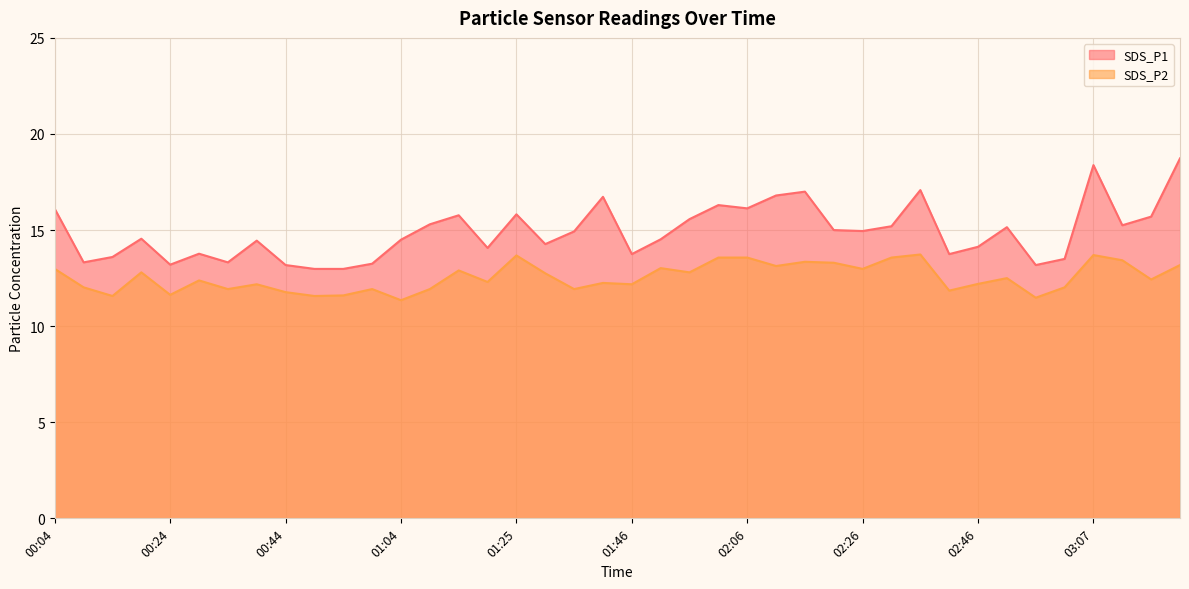

Reading left to right, extract all data points from this chart.

SDS_P1: 00:04=16.1	00:09=13.3	00:14=13.6	00:19=14.6	00:24=13.2	00:29=13.8	00:34=13.3	00:39=14.4	00:44=13.2	00:49=13.0	00:54=13.0	00:59=13.2	01:04=14.5	01:10=15.3	01:15=15.8	01:20=14.1	01:25=15.8	01:30=14.3	01:35=14.9	01:40=16.7	01:46=13.8	01:51=14.5	01:56=15.6	02:01=16.3	02:06=16.1	02:11=16.8	02:16=17.0	02:21=15.0	02:26=14.9	02:31=15.2	02:36=17.1	02:41=13.8	02:46=14.1	02:51=15.2	02:56=13.2	03:01=13.5	03:07=18.4	03:18=15.2	03:23=15.7	03:29=18.7
SDS_P2: 00:04=13.0	00:09=12.0	00:14=11.6	00:19=12.8	00:24=11.6	00:29=12.4	00:34=11.9	00:39=12.2	00:44=11.8	00:49=11.6	00:54=11.6	00:59=11.9	01:04=11.3	01:10=11.9	01:15=12.9	01:20=12.3	01:25=13.7	01:30=12.8	01:35=11.9	01:40=12.2	01:46=12.2	01:51=13.0	01:56=12.8	02:01=13.6	02:06=13.6	02:11=13.1	02:16=13.3	02:21=13.3	02:26=13.0	02:31=13.6	02:36=13.7	02:41=11.8	02:46=12.2	02:51=12.5	02:56=11.5	03:01=12.0	03:07=13.7	03:18=13.4	03:23=12.4	03:29=13.2